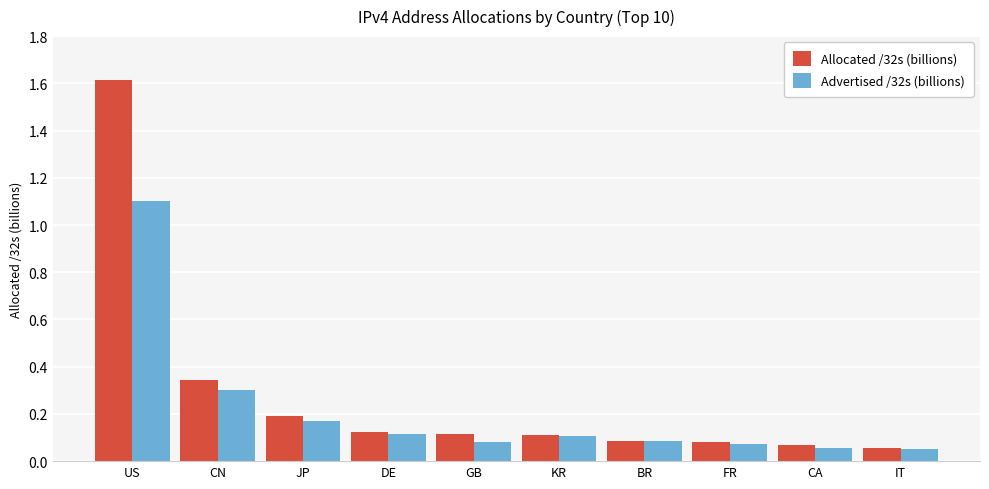

The Advertised /32s (billions) series shows 1.1 at US. True or false?

True